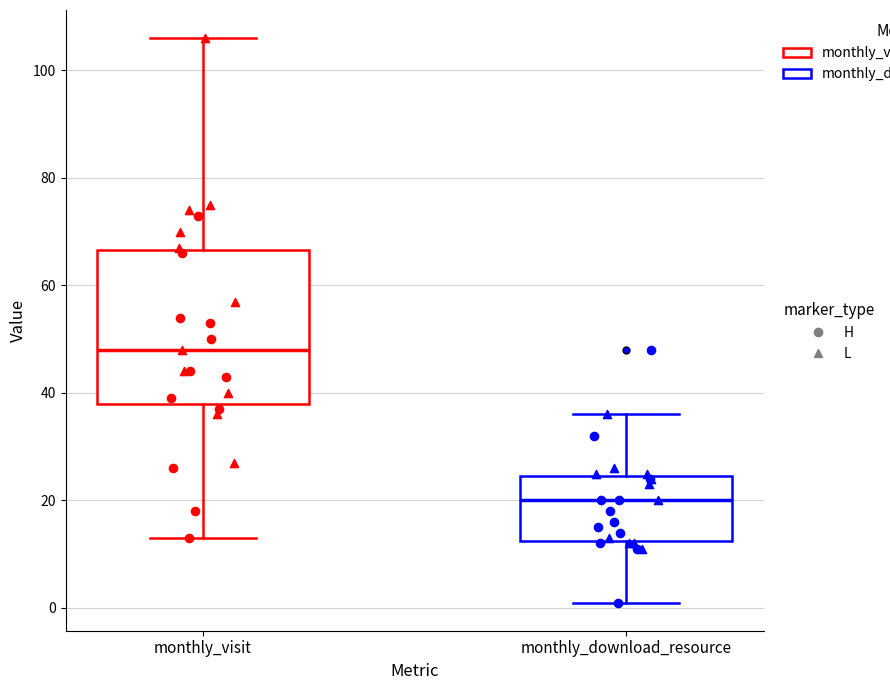

Reading left to right, transcribe this box plot: for each box, give where its median line is, the range the box spans, and where its two whiskers end, as read against the y-axis. The values are not printed on the chart, so give them approximately, as read against the axis.

monthly_visit: median 48, box 38 to 66, whiskers 14 to 106
monthly_download_resource: median 20, box 12 to 24, whiskers 2 to 36